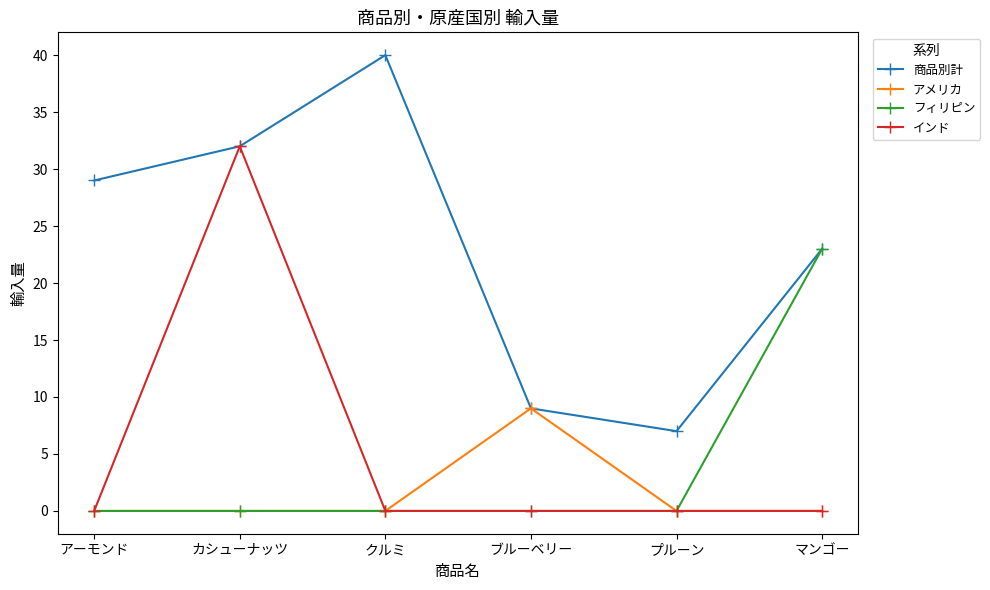

Does the chart have visible grid lines?

No